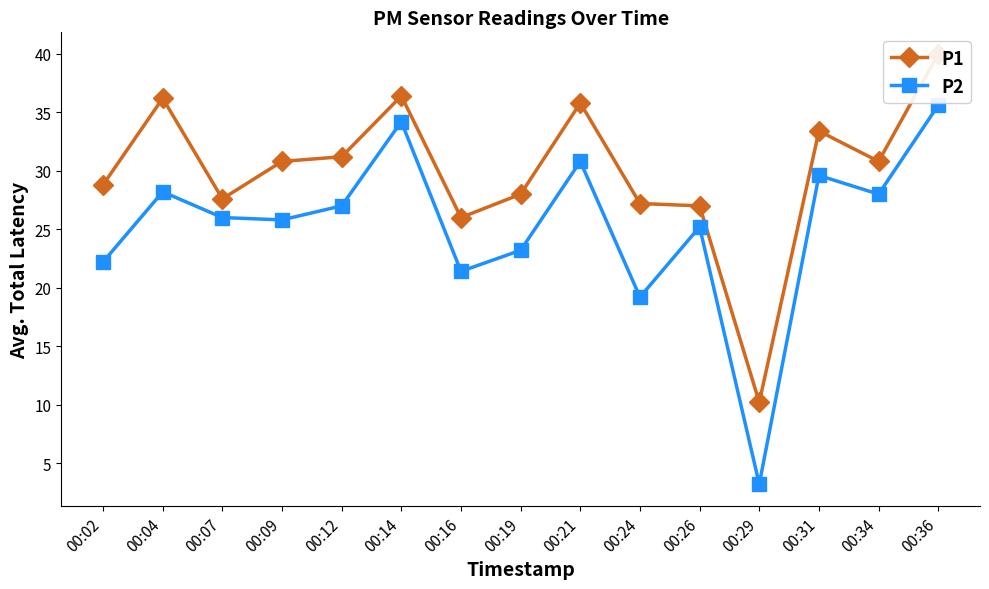

Reading left to right, extract all data points from this chart.

P1: 28.8	36.2	27.6	30.8	31.2	36.4	26.0	28.0	35.8	27.2	27.0	10.2	33.4	30.8	40.0
P2: 22.2	28.2	26.0	25.8	27.0	34.2	21.4	23.2	30.8	19.2	25.2	3.2	29.6	28.0	35.6